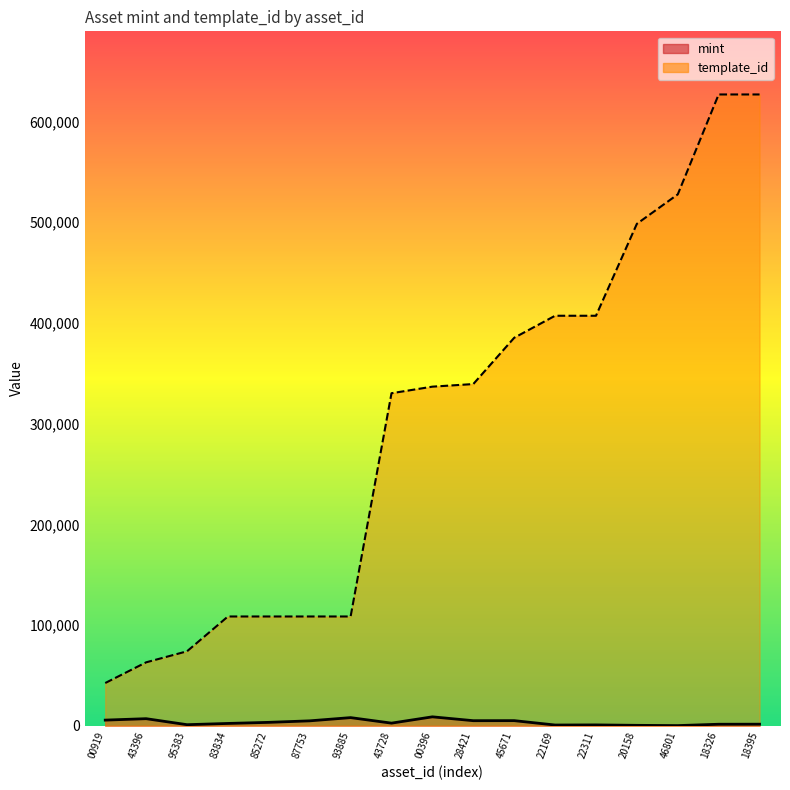

The template_id series shows 92387 at 43396. True or false?

False